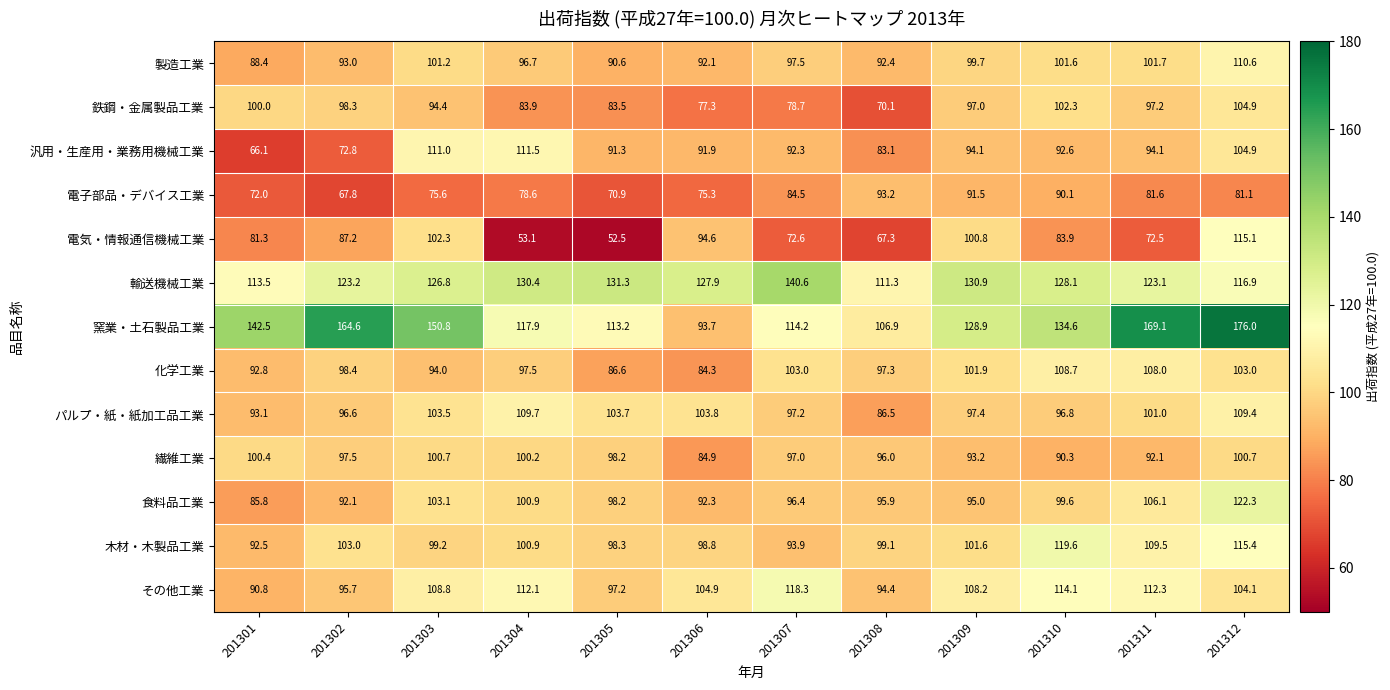

What is the sum of all 窯業・土石製品工業 values?

1612.4